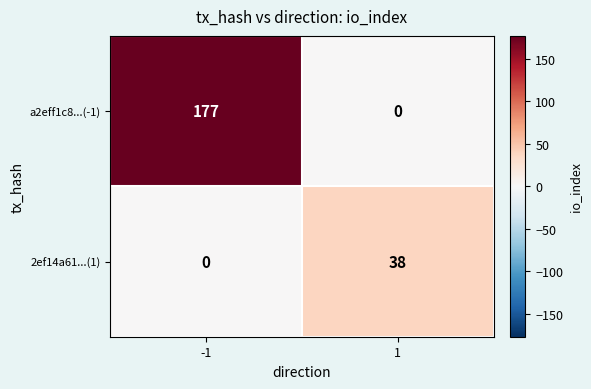

At which category is the sum across all series the highest?

-1